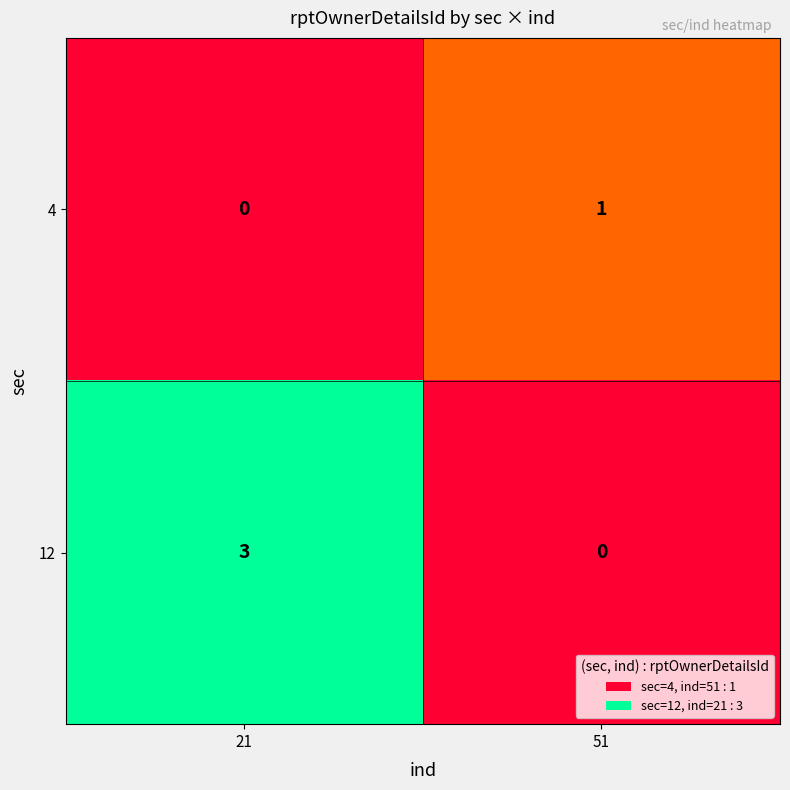

At 51, list the series in order from smallest to largest.

12, 4